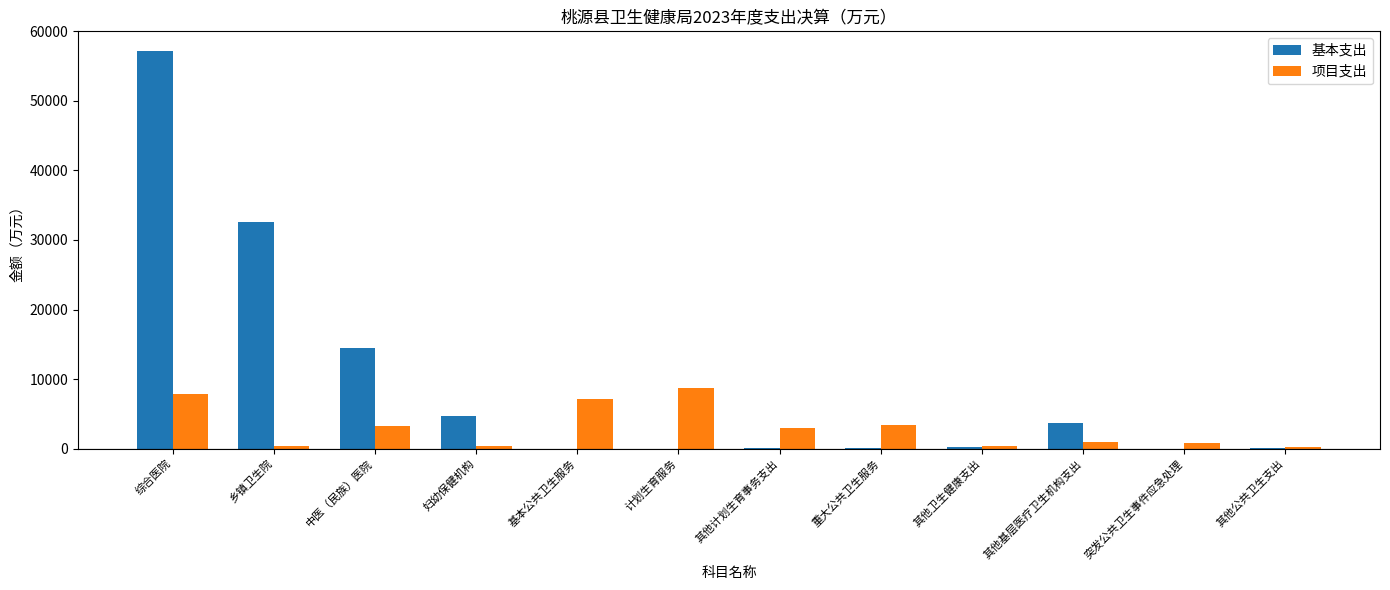

What is the greatest value displayed?

57153.3